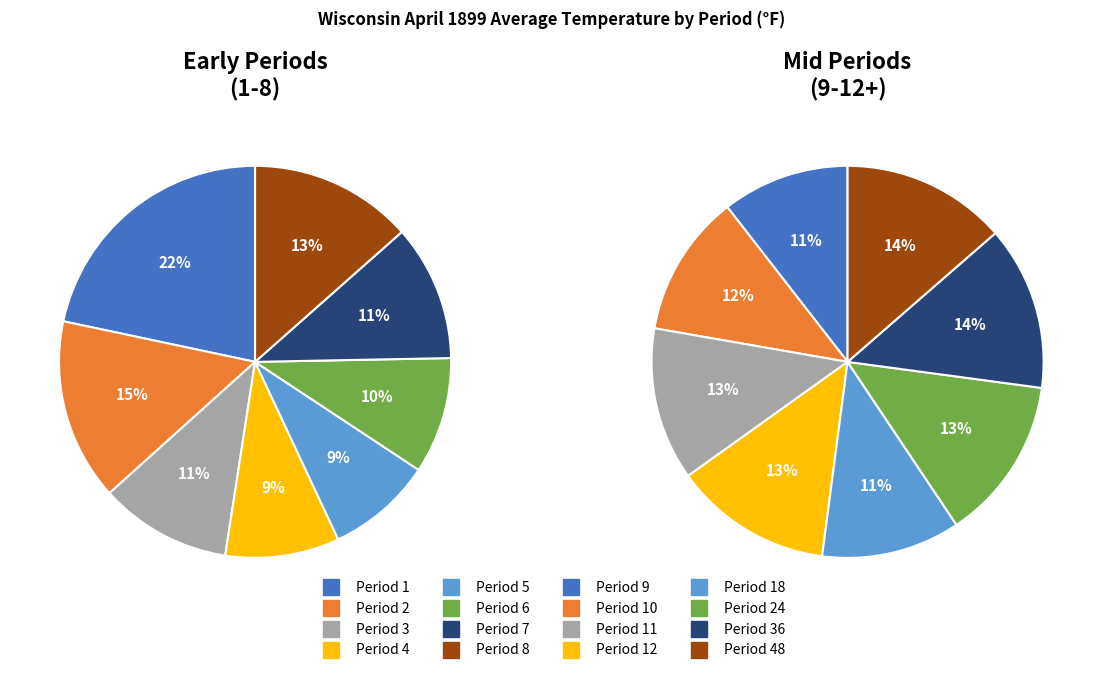

Count the number of slices in the pie.

8